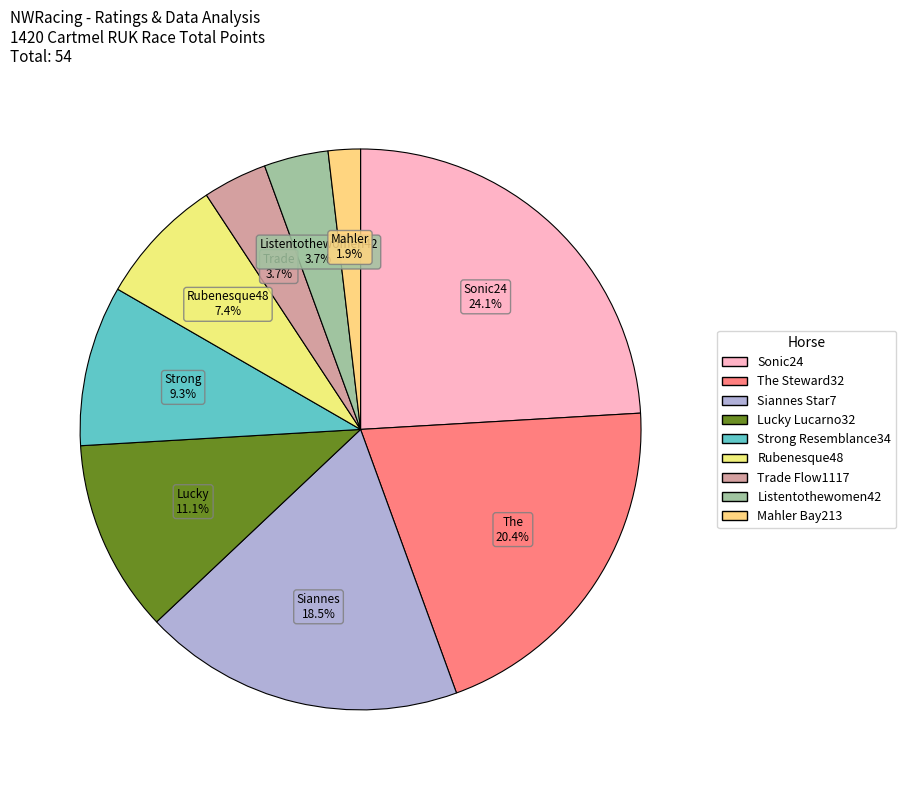

Approximately how many times larger is the value at Siannes Star7 compared to Sonic24?

0.8